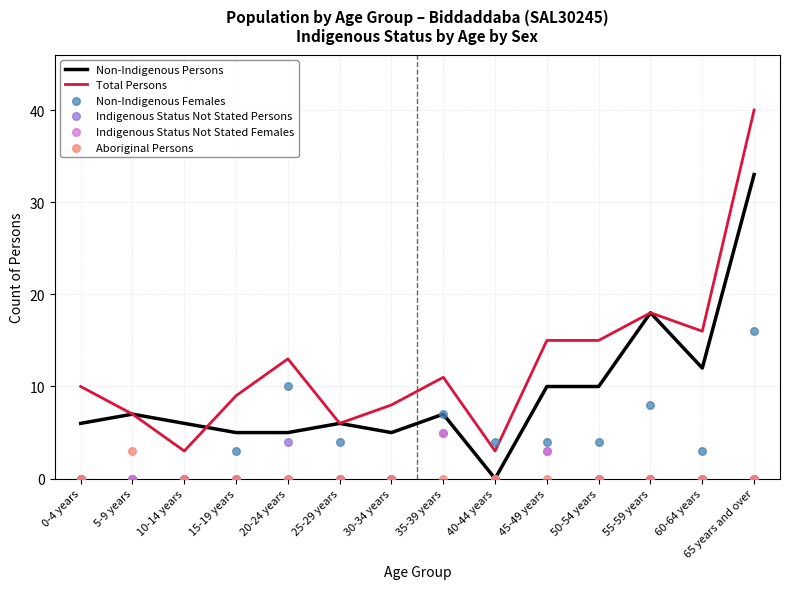

Which series has the widest spread of Y values?

Total Persons